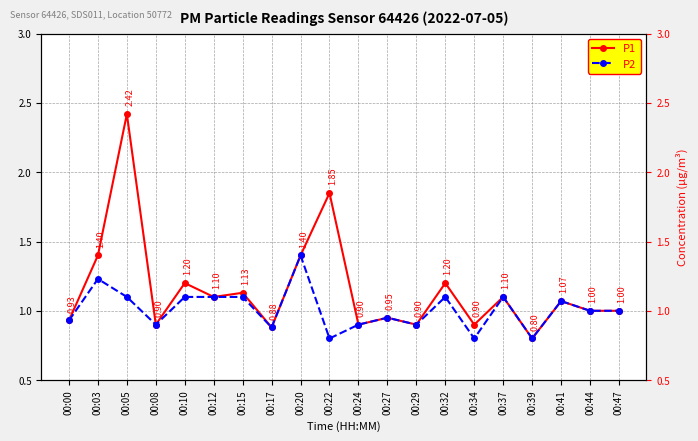

What is the difference between the P2 values at 00:22 and 00:24?

0.1